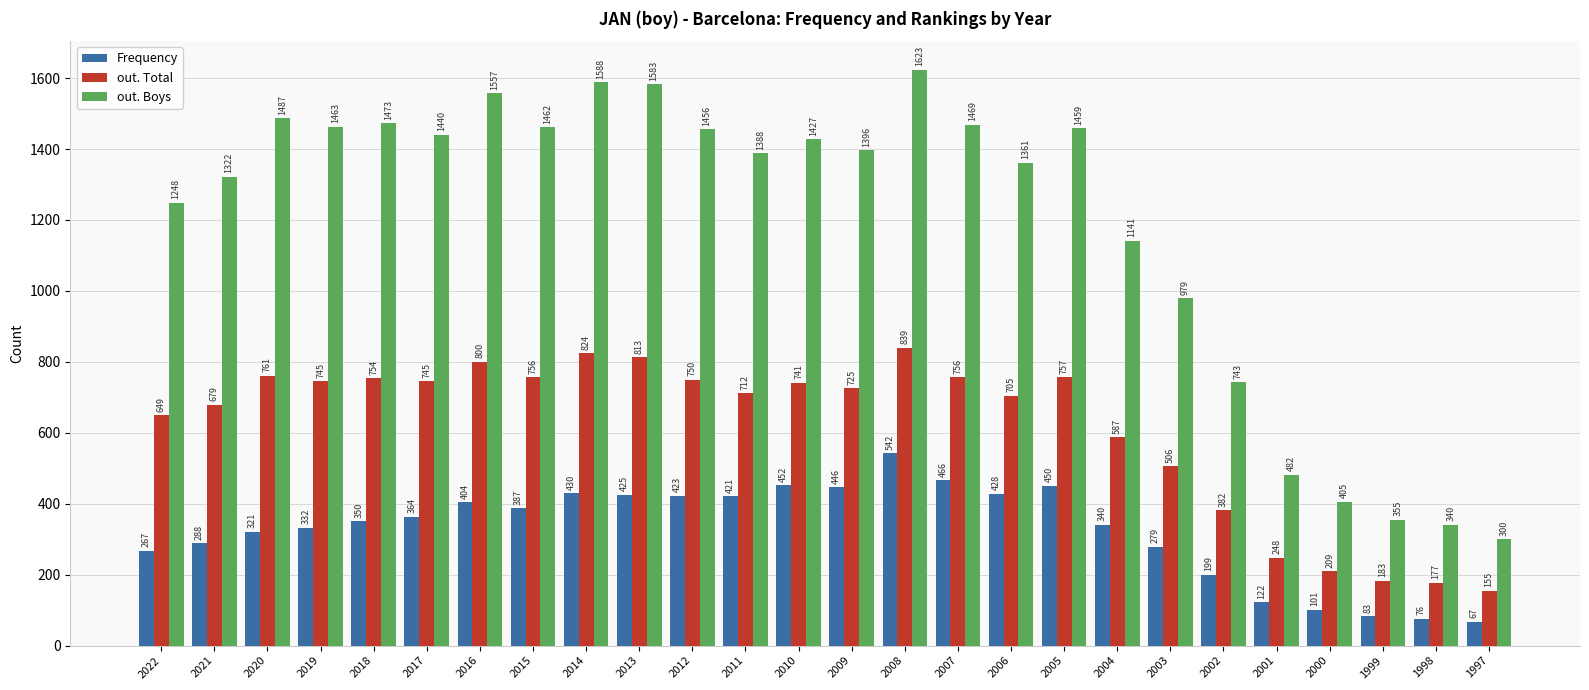

Count the number of categories in the chart.

26